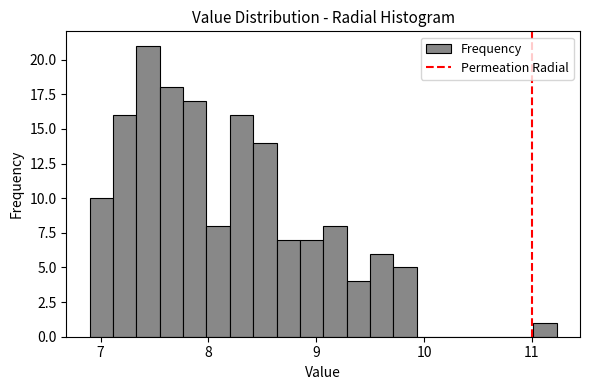

Around what value on the x-axis is the tallest bar? Give the approximate position of its centre, as read against the axis.

7.4